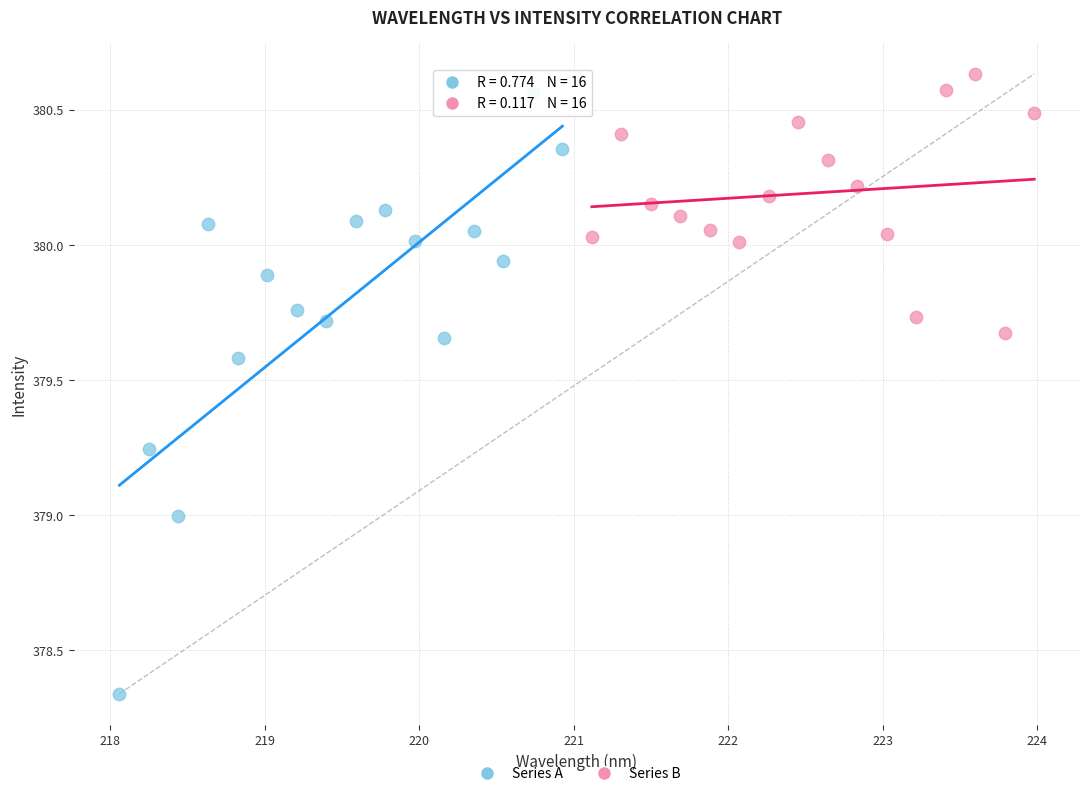

Which series contains the lowest Y value?

Series A